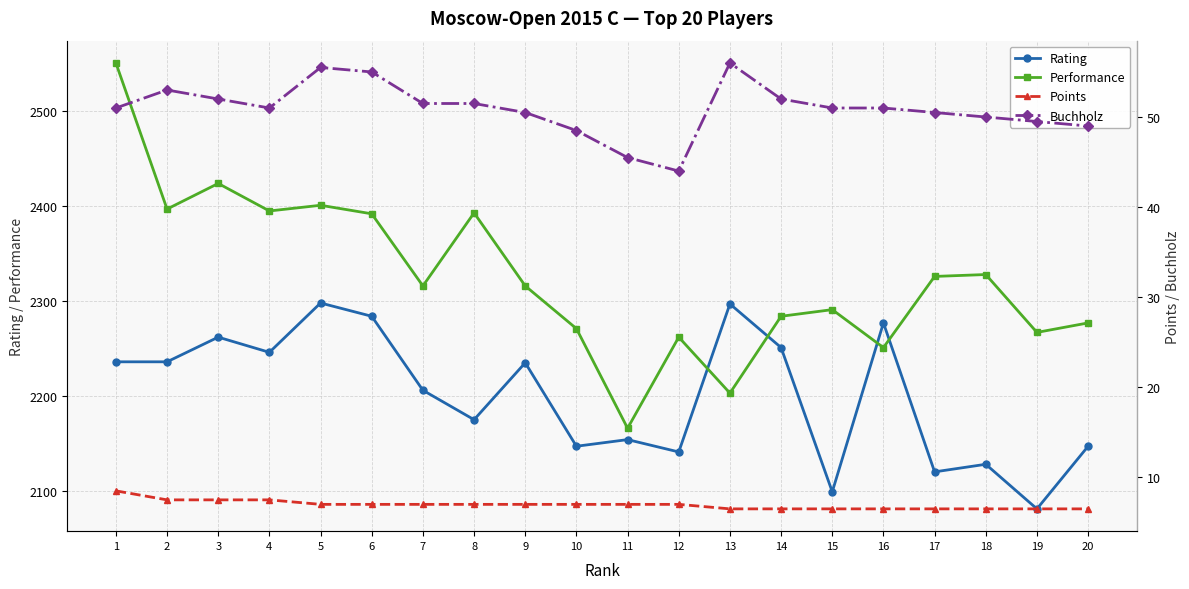

How many values in the Performance series are below 2316?

9